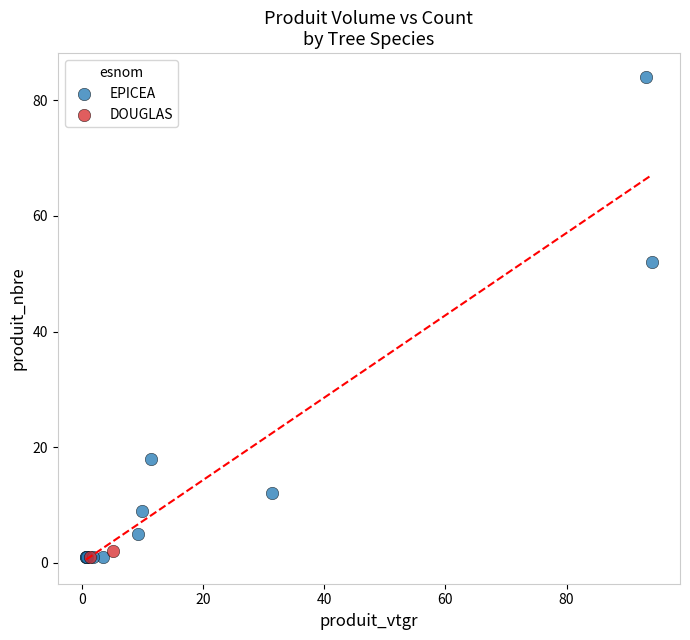

What are all the series names shown in the legend?

EPICEA, DOUGLAS